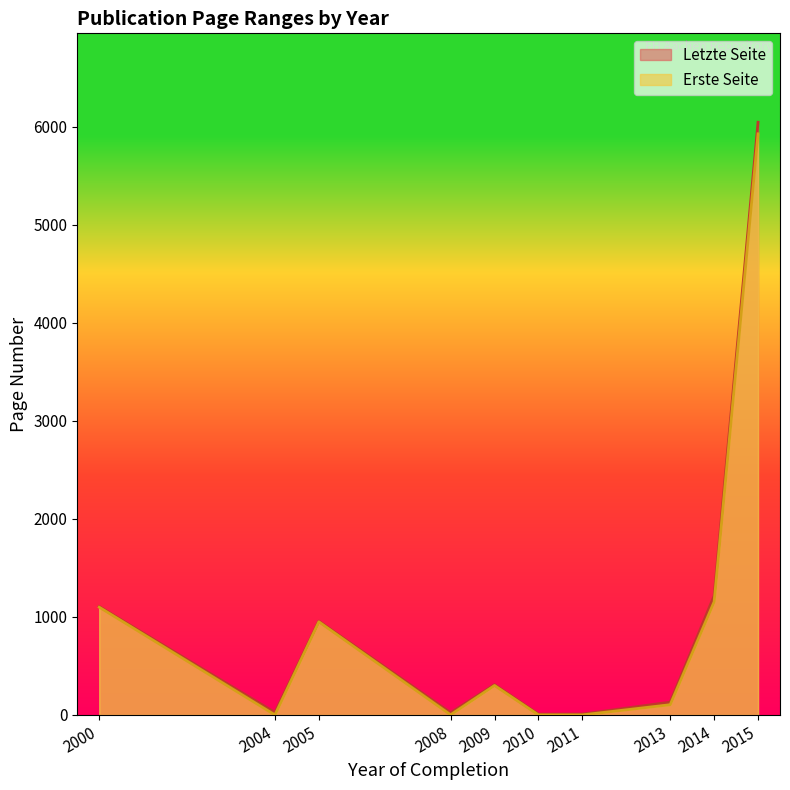

Is it true that Letzte Seite equals 1 at 2015?

False